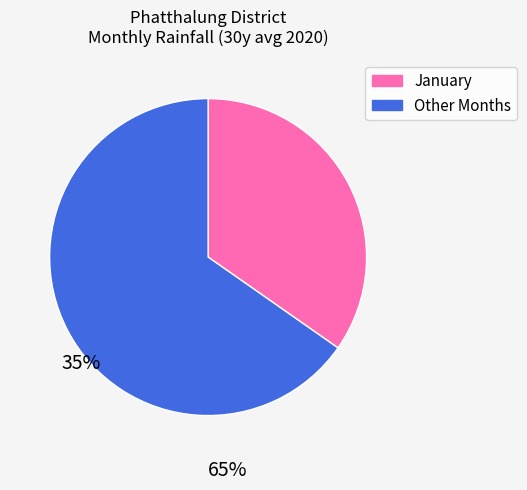

Is there a majority slice in this chart?

Yes